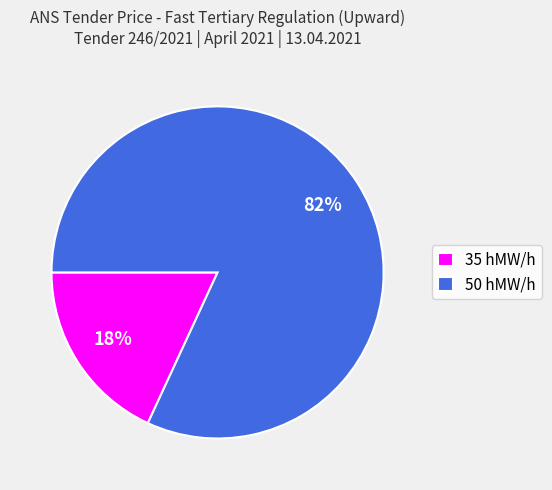

Which category accounts for the majority?

50 hMW/h